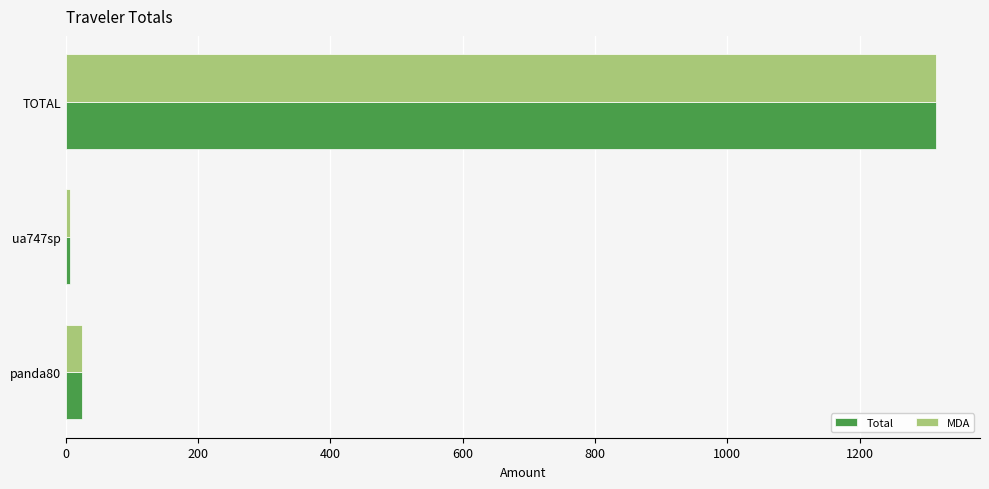

What is the average value of the MDA series?

448.8